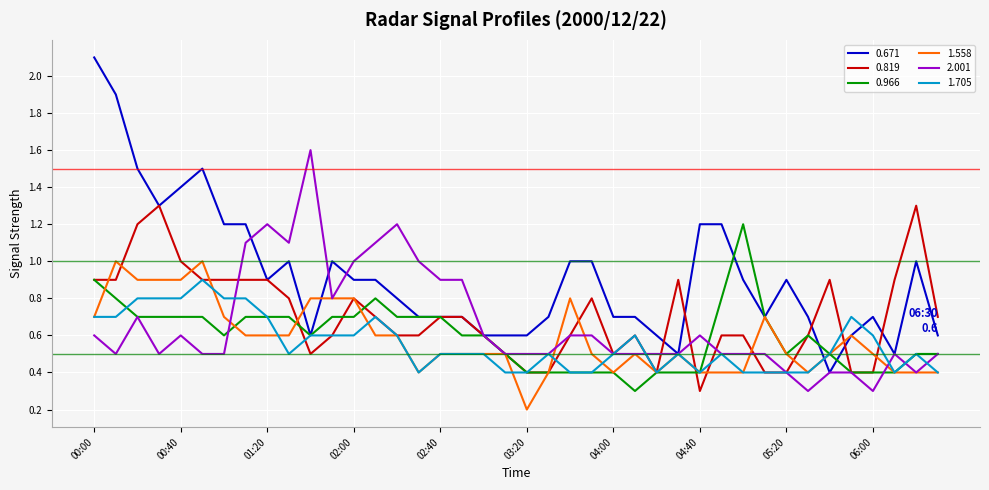

Which series has the widest spread of values?

0.671